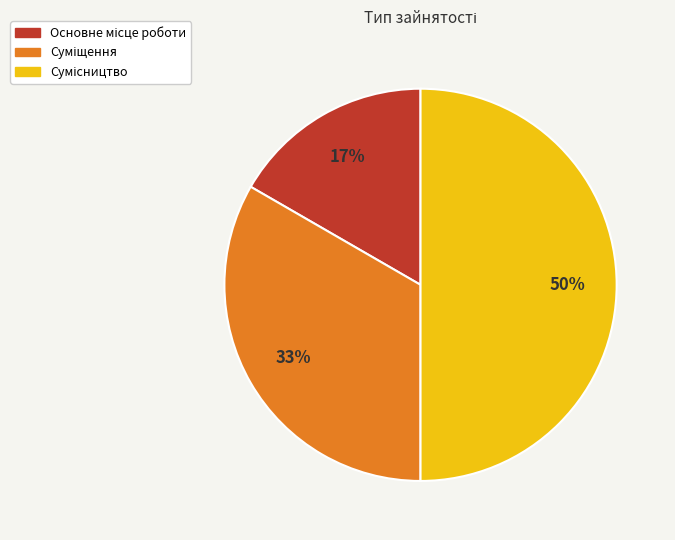

To the nearest percent, what is the average slice percentage?

33%